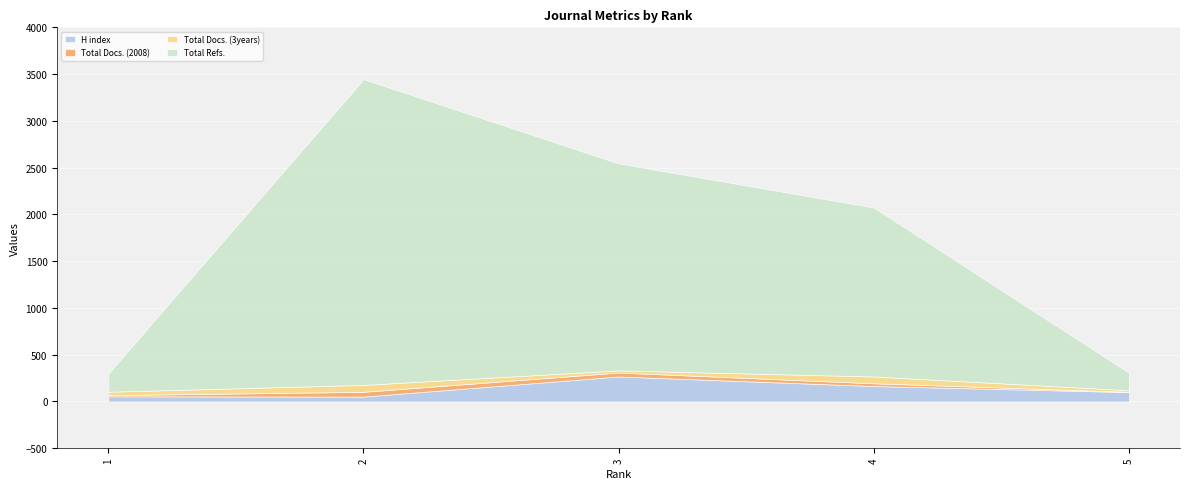

Reading left to right, extract all data points from this chart.

H index: 1=55	2=52	3=267	4=165	5=100
Total Docs. (2008): 1=12	2=51	3=42	4=29	5=3
Total Docs. (3years): 1=37	2=74	3=23	4=73	5=17
Total Refs.: 1=194	2=3269	3=2213	4=1806	5=187